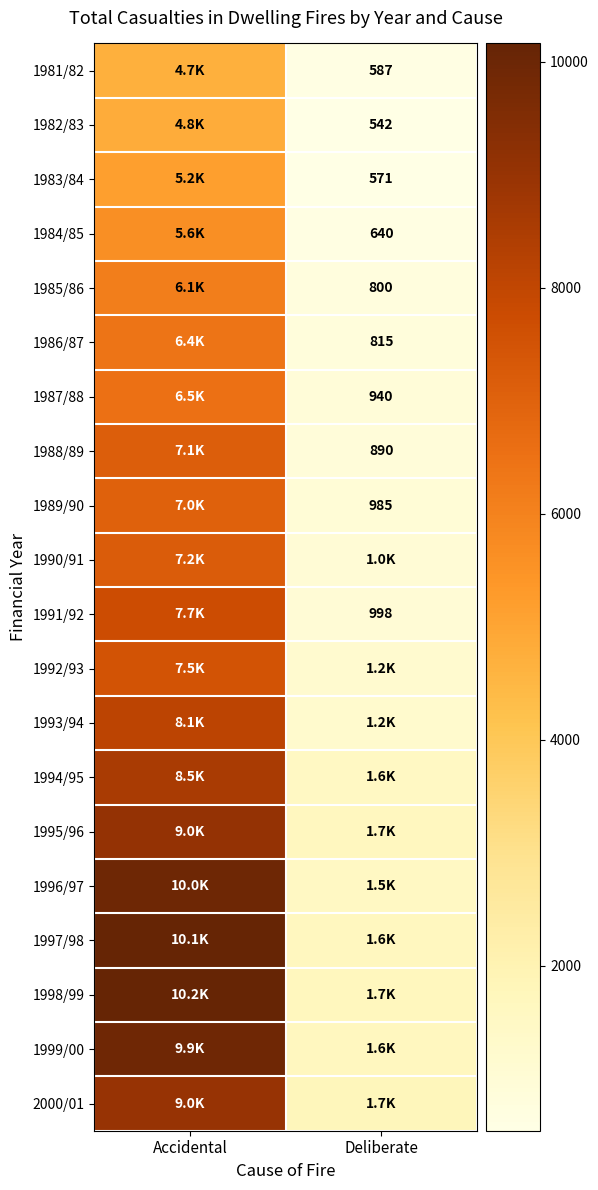

Which has a higher value, Deliberate or Accidental?

Accidental